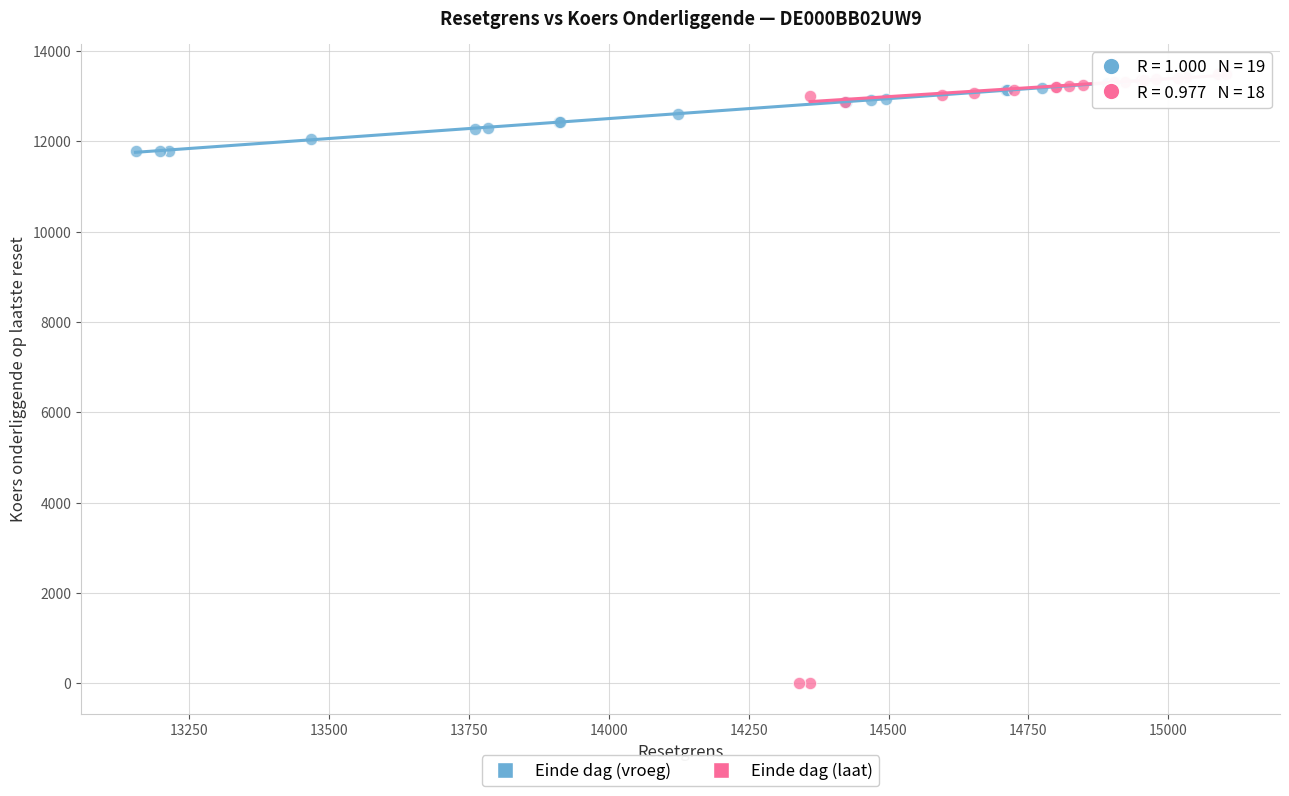

Which series reaches the minimum Y coordinate?

Einde dag (laat)